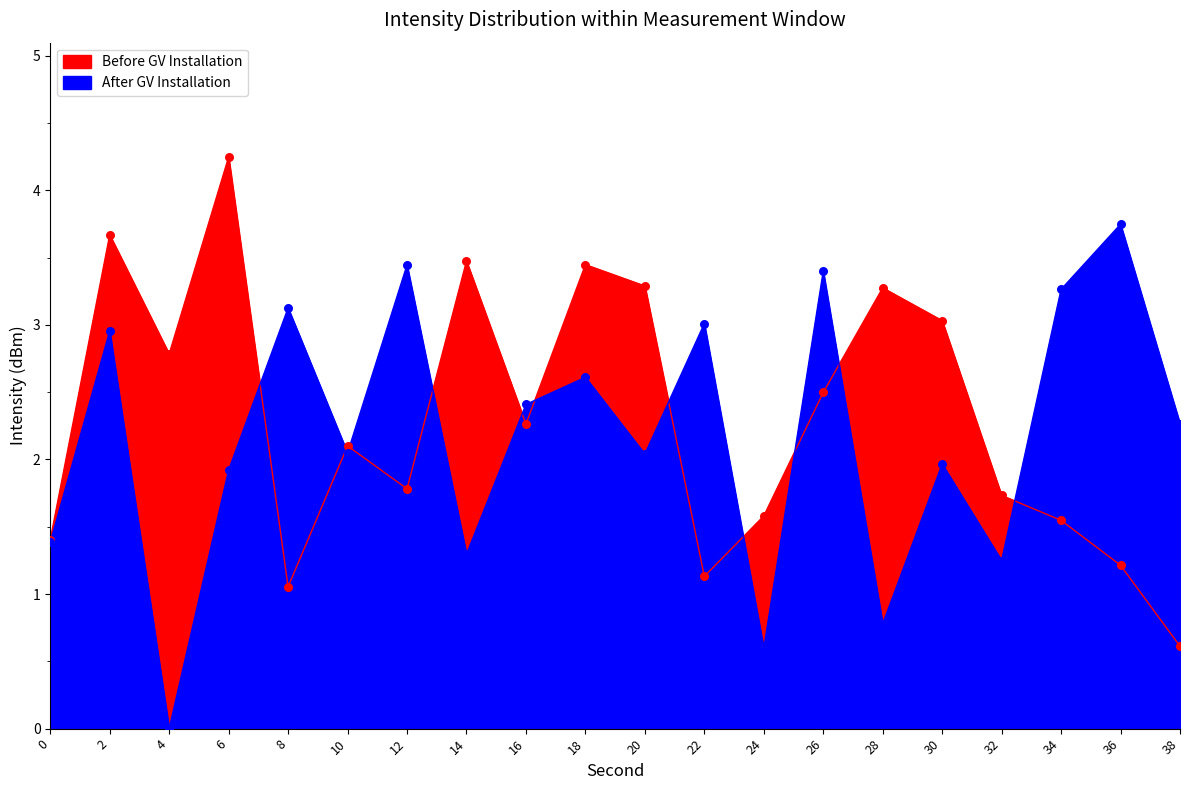

At which category is the sum across all series the highest?

2